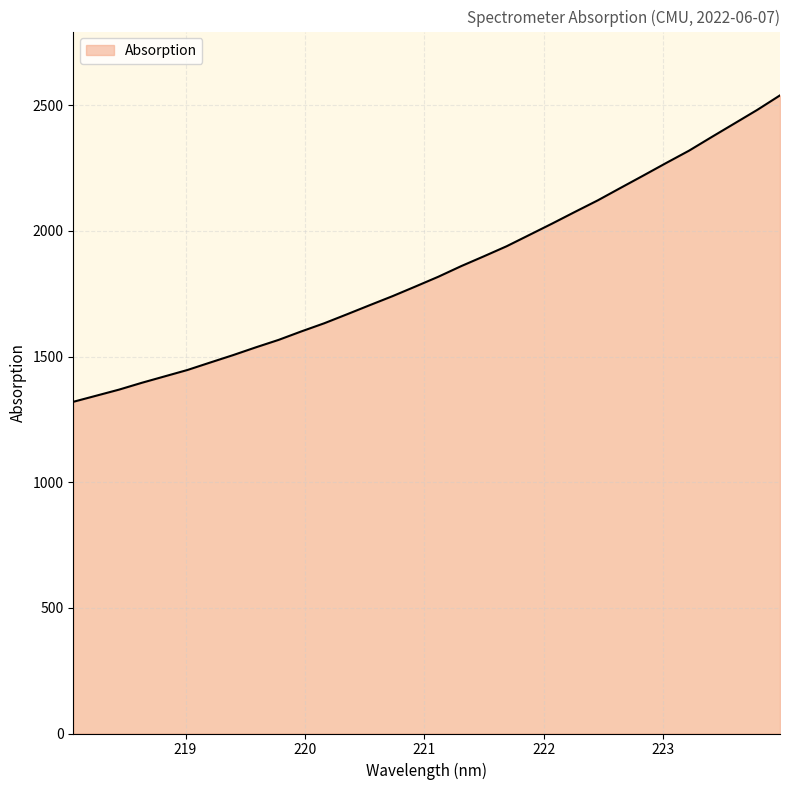

Does the chart display data point markers on the line(s)?

No